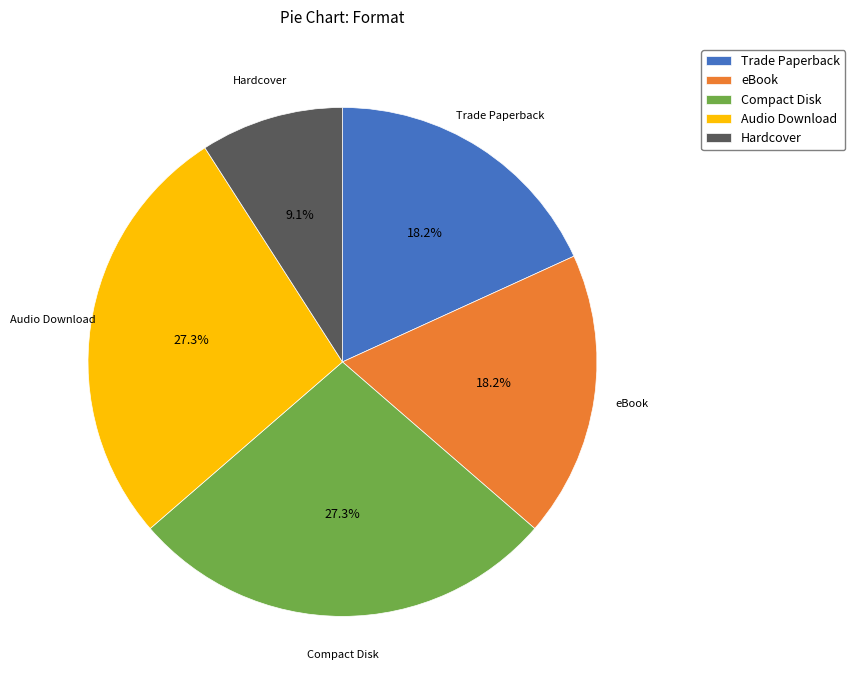

Count the number of slices in the pie.

5